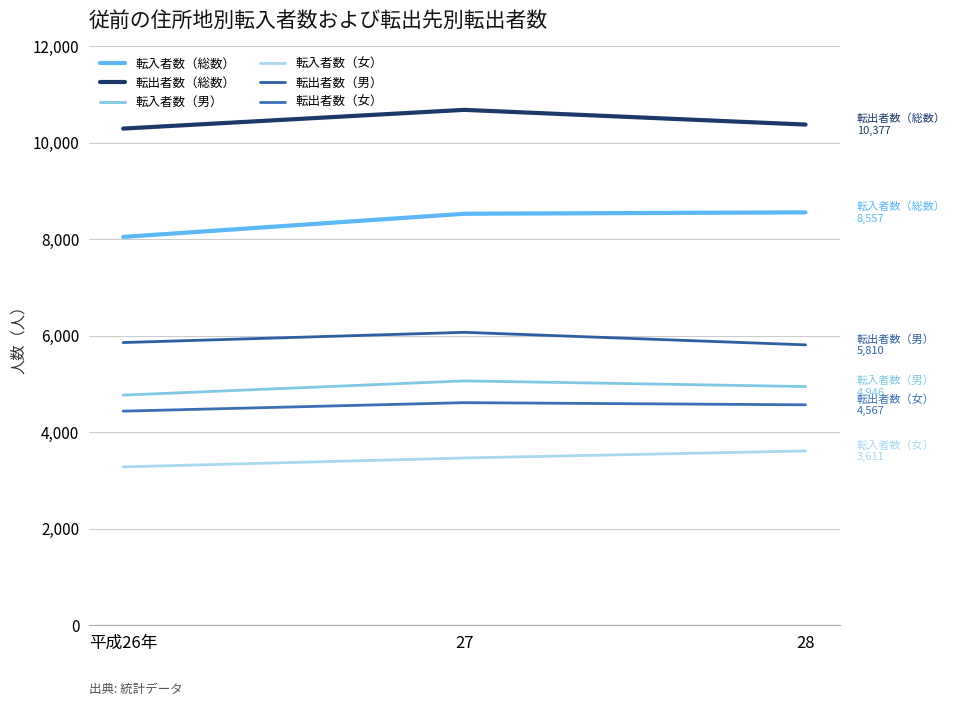

What is the greatest value displayed?

10682